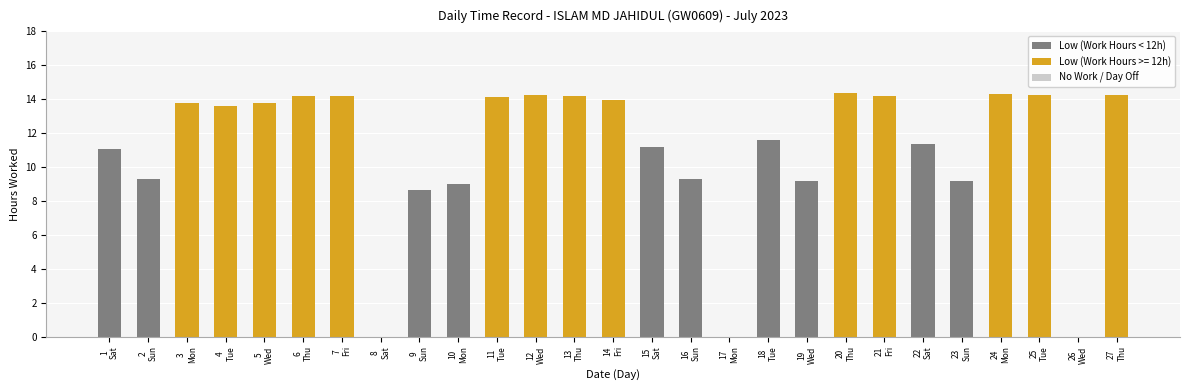

At which label does the data first exceed 13?

3
Mon